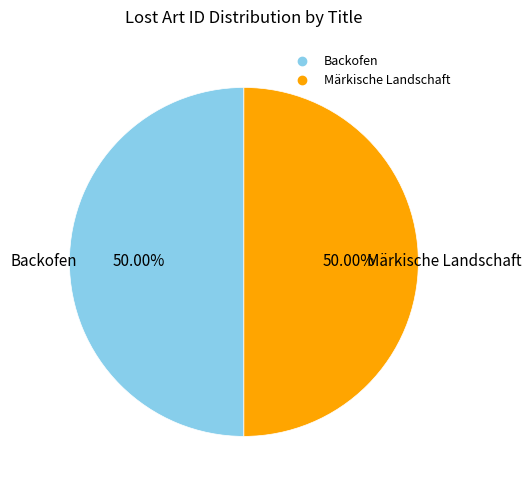

What is the total percentage of Backofen and Märkische Landschaft?

100.0%